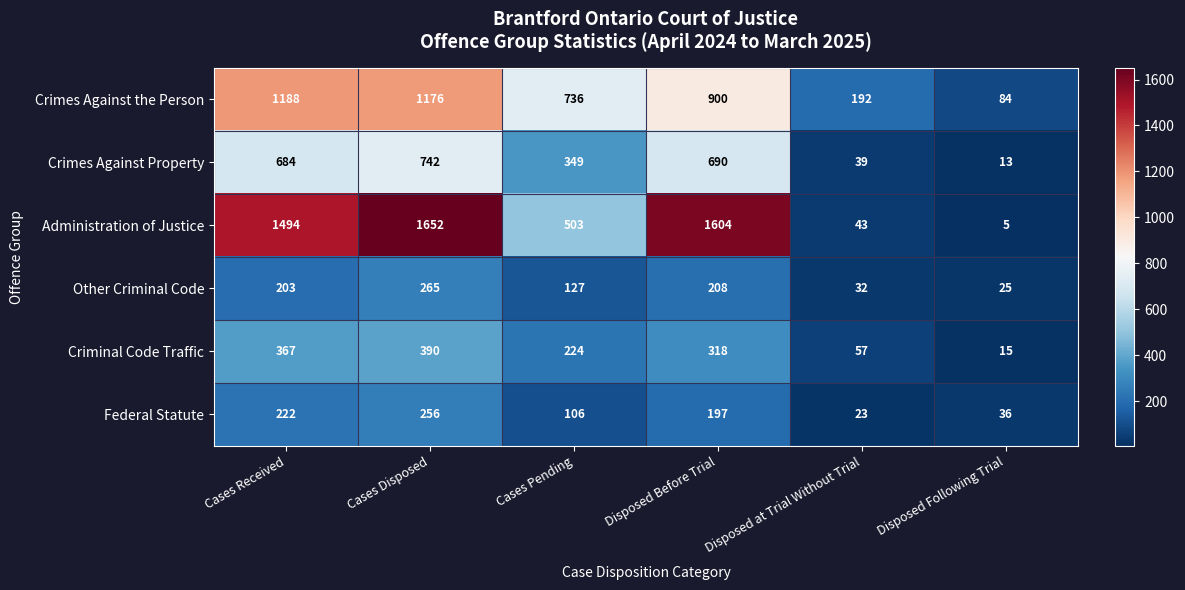

What is the sum of the Other Criminal Code values at Disposed Following Trial and Cases Received?

228